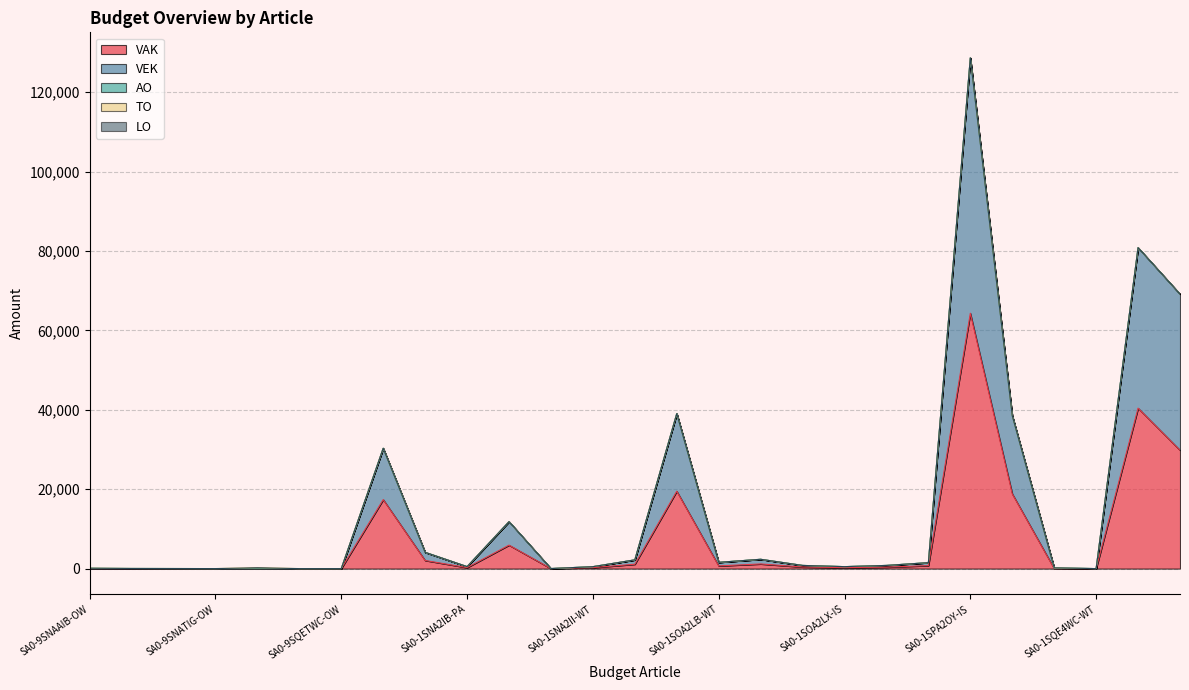

Reading right to left, extract all data points from this chart.

VAK: SA0-1SQE5WY-IS=29825	SA0-1SQE2WY-IS=40428	SA0-1SQE4WC-WT=0	SA0-1SQE2WB-WT=0	SA0-1SPA5UY-IS=18844	SA0-1SPA2OY-IS=64331	SA0-1SPA2OA-WT=750	SA0-1SOA2LY-IS=364	SA0-1SOA2LX-IS=247	SA0-1SOA4LD-WT=400	SA0-1SOA2LC-WT=1172	SA0-1SOA2LB-WT=679	SA0-1SOA2LA-WT=19508	SA0-1SNA2IY-IS=1100	SA0-1SNA2II-WT=244	SA0-1SNA4IG-WT=5	SA0-1SNA2ID-WT=5916	SA0-1SNA2IB-PA=250	SA0-1SNA2IB-WT=2049	SA0-1SBA2AA-PR=17391	SA0-9SQETWC-OW=0	SA0-9SPAAOY-OI=0	SA0-9SOATLD-OW=0	SA0-9SNATIG-OW=0	SA0-9SNAAID-OW=0	SA0-9SNAAIB-OP=0	SA0-9SNAAIB-OW=0
VEK: SA0-1SQE5WY-IS=39334	SA0-1SQE2WY-IS=40428	SA0-1SQE4WC-WT=0	SA0-1SQE2WB-WT=180	SA0-1SPA5UY-IS=19689	SA0-1SPA2OY-IS=64331	SA0-1SPA2OA-WT=750	SA0-1SOA2LY-IS=434	SA0-1SOA2LX-IS=247	SA0-1SOA4LD-WT=400	SA0-1SOA2LC-WT=1172	SA0-1SOA2LB-WT=897	SA0-1SOA2LA-WT=19537	SA0-1SNA2IY-IS=1100	SA0-1SNA2II-WT=244	SA0-1SNA4IG-WT=5	SA0-1SNA2ID-WT=5916	SA0-1SNA2IB-PA=250	SA0-1SNA2IB-WT=2049	SA0-1SBA2AA-PR=12926	SA0-9SQETWC-OW=0	SA0-9SPAAOY-OI=0	SA0-9SOATLD-OW=0	SA0-9SNATIG-OW=0	SA0-9SNAAID-OW=0	SA0-9SNAAIB-OP=0	SA0-9SNAAIB-OW=0
AO: SA0-1SQE5WY-IS=0	SA0-1SQE2WY-IS=0	SA0-1SQE4WC-WT=0	SA0-1SQE2WB-WT=0	SA0-1SPA5UY-IS=0	SA0-1SPA2OY-IS=0	SA0-1SPA2OA-WT=0	SA0-1SOA2LY-IS=0	SA0-1SOA2LX-IS=0	SA0-1SOA4LD-WT=0	SA0-1SOA2LC-WT=0	SA0-1SOA2LB-WT=0	SA0-1SOA2LA-WT=0	SA0-1SNA2IY-IS=0	SA0-1SNA2II-WT=0	SA0-1SNA4IG-WT=0	SA0-1SNA2ID-WT=0	SA0-1SNA2IB-PA=0	SA0-1SNA2IB-WT=0	SA0-1SBA2AA-PR=0	SA0-9SQETWC-OW=0	SA0-9SPAAOY-OI=0	SA0-9SOATLD-OW=0	SA0-9SNATIG-OW=0	SA0-9SNAAID-OW=20	SA0-9SNAAIB-OP=35	SA0-9SNAAIB-OW=98
TO: SA0-1SQE5WY-IS=0	SA0-1SQE2WY-IS=0	SA0-1SQE4WC-WT=0	SA0-1SQE2WB-WT=0	SA0-1SPA5UY-IS=0	SA0-1SPA2OY-IS=0	SA0-1SPA2OA-WT=0	SA0-1SOA2LY-IS=0	SA0-1SOA2LX-IS=0	SA0-1SOA4LD-WT=0	SA0-1SOA2LC-WT=0	SA0-1SOA2LB-WT=0	SA0-1SOA2LA-WT=0	SA0-1SNA2IY-IS=0	SA0-1SNA2II-WT=0	SA0-1SNA4IG-WT=0	SA0-1SNA2ID-WT=0	SA0-1SNA2IB-PA=0	SA0-1SNA2IB-WT=0	SA0-1SBA2AA-PR=0	SA0-9SQETWC-OW=0	SA0-9SPAAOY-OI=0	SA0-9SOATLD-OW=200	SA0-9SNATIG-OW=5	SA0-9SNAAID-OW=0	SA0-9SNAAIB-OP=0	SA0-9SNAAIB-OW=0
LO: SA0-1SQE5WY-IS=0	SA0-1SQE2WY-IS=0	SA0-1SQE4WC-WT=0	SA0-1SQE2WB-WT=0	SA0-1SPA5UY-IS=0	SA0-1SPA2OY-IS=0	SA0-1SPA2OA-WT=0	SA0-1SOA2LY-IS=0	SA0-1SOA2LX-IS=0	SA0-1SOA4LD-WT=0	SA0-1SOA2LC-WT=0	SA0-1SOA2LB-WT=0	SA0-1SOA2LA-WT=0	SA0-1SNA2IY-IS=0	SA0-1SNA2II-WT=0	SA0-1SNA4IG-WT=0	SA0-1SNA2ID-WT=0	SA0-1SNA2IB-PA=0	SA0-1SNA2IB-WT=0	SA0-1SBA2AA-PR=0	SA0-9SQETWC-OW=0	SA0-9SPAAOY-OI=0	SA0-9SOATLD-OW=0	SA0-9SNATIG-OW=0	SA0-9SNAAID-OW=0	SA0-9SNAAIB-OP=0	SA0-9SNAAIB-OW=0